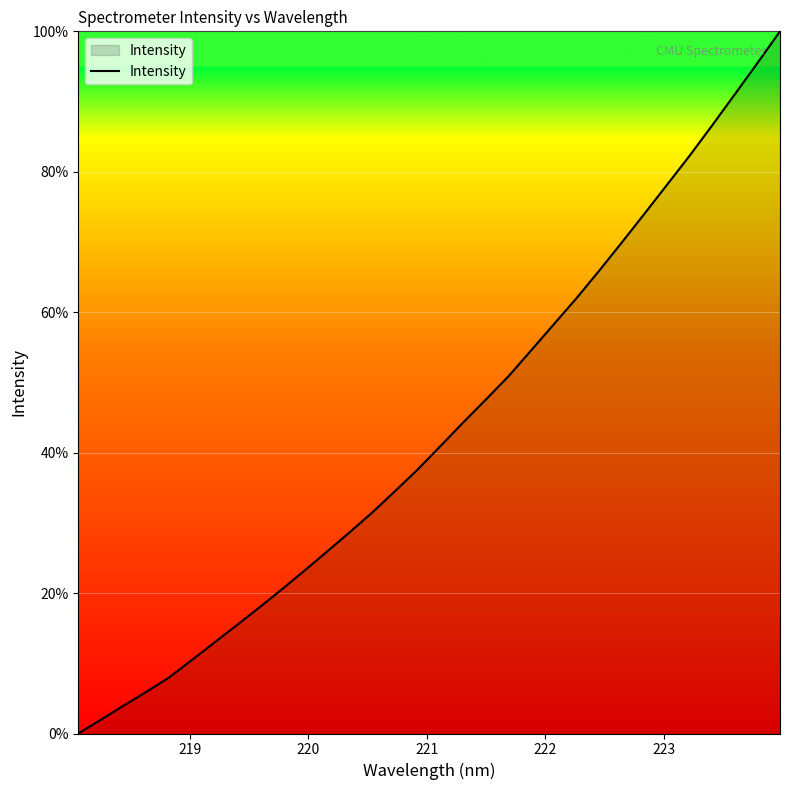

Reading right to left, list all the values displayed in this chart.

100.0	95.5	91.0	86.6	82.3	78.1	74.0	69.9	65.9	62.0	58.3	54.6	50.9	47.6	44.3	41.0	37.7	34.6	31.5	28.7	26.0	23.2	20.6	18.0	15.4	12.9	10.4	8.0	5.9	4.0	2.0	0.0